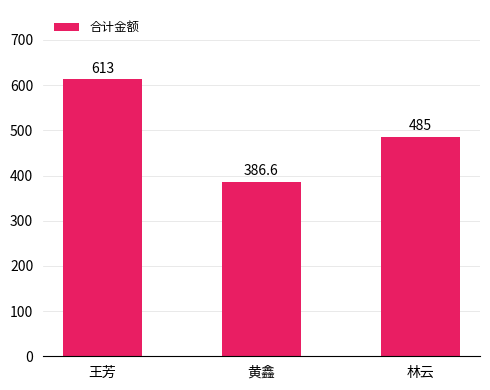

How many values are below 485?

1